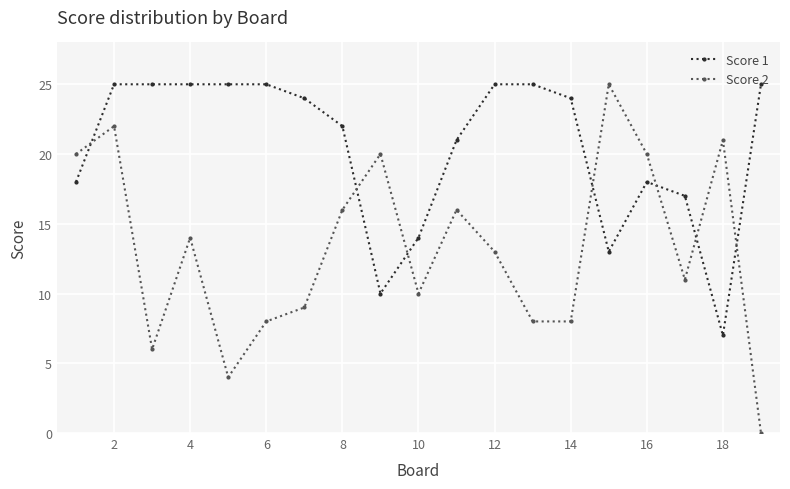

Rank the series by their average value, from lowest to highest.

Score 2, Score 1